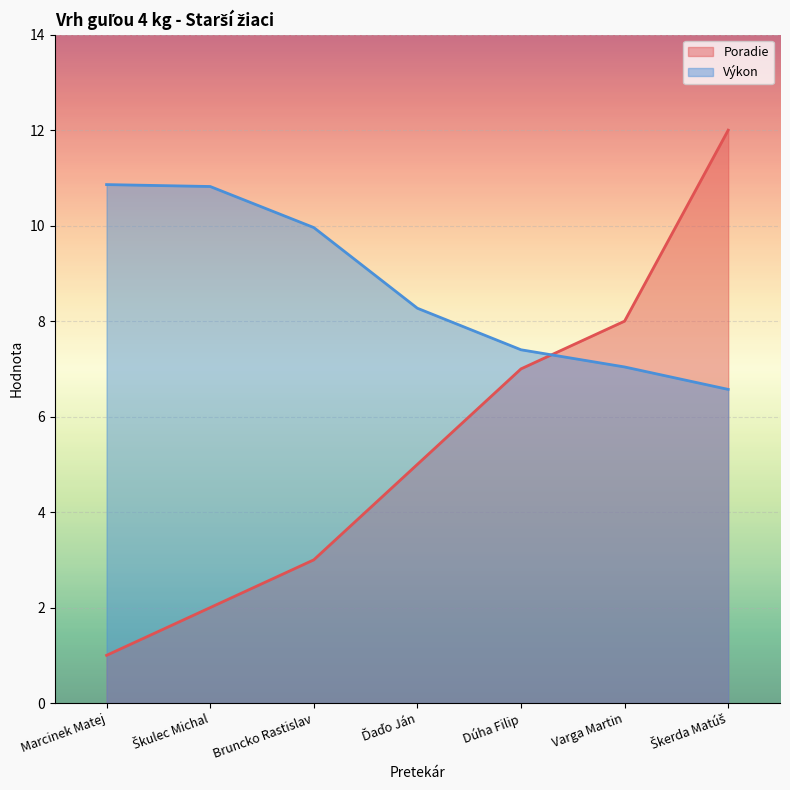

Count the number of categories in the chart.

7